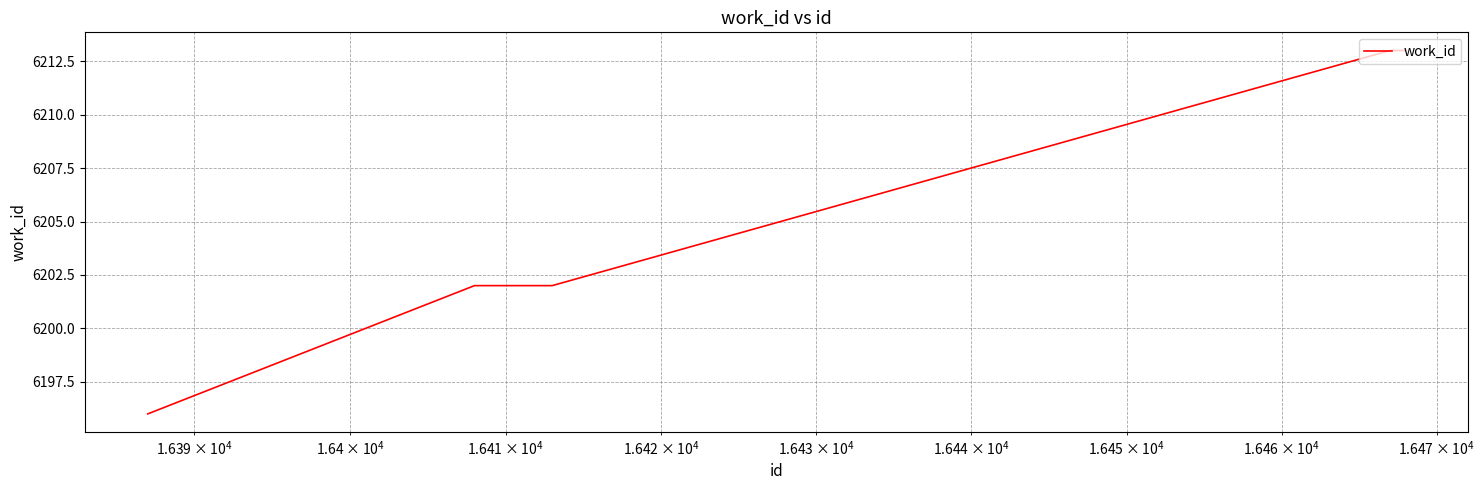

What is the difference between the second highest and second lowest values?

11